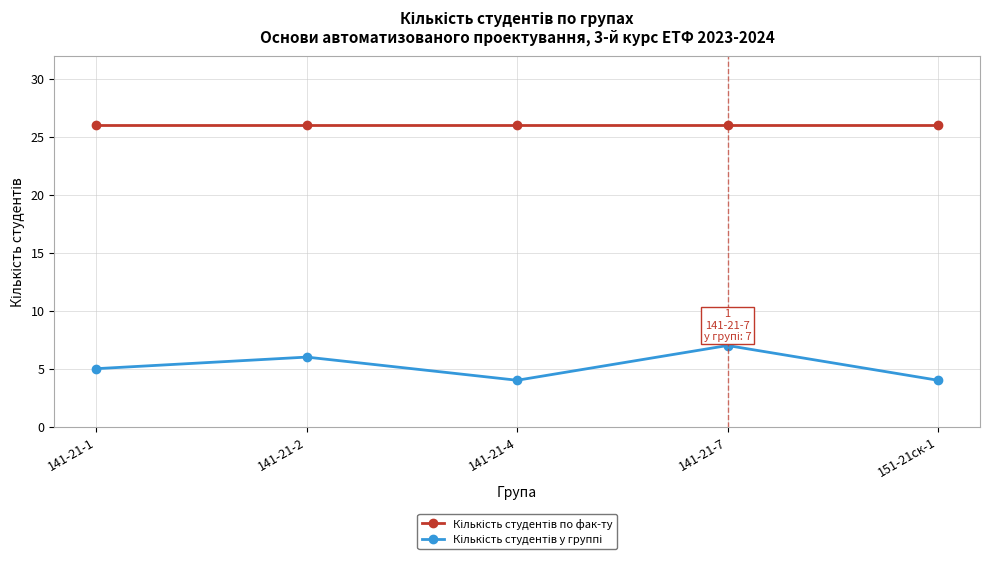

How many series are shown in this chart?

2